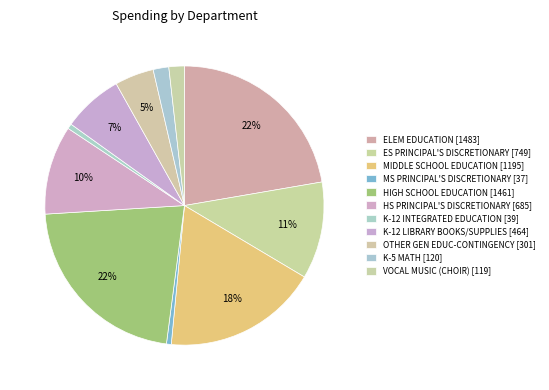

How many slices are in this pie chart?

11